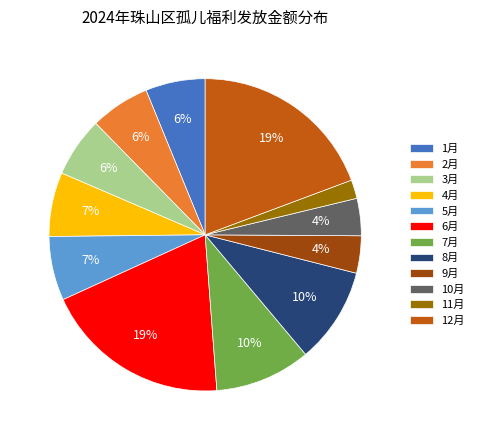

Which has a higher value, 2月 or 11月?

2月